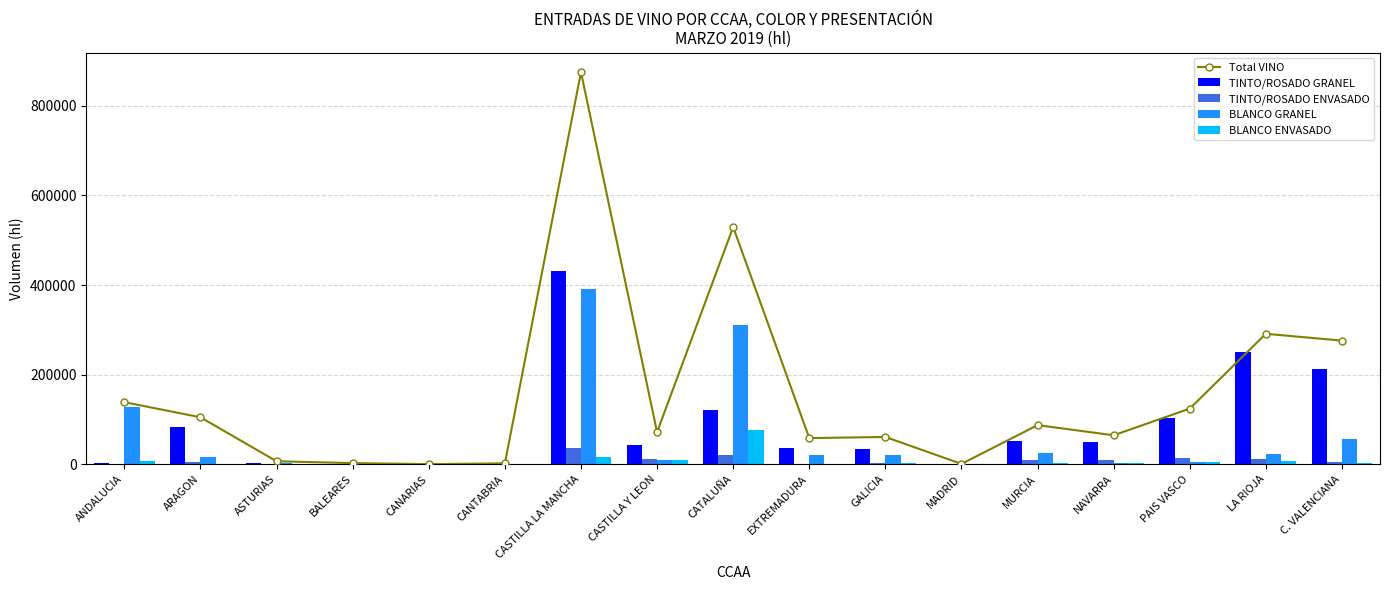

True or false: Total VINO has a value of 875316 at CASTILLA LA MANCHA.

True